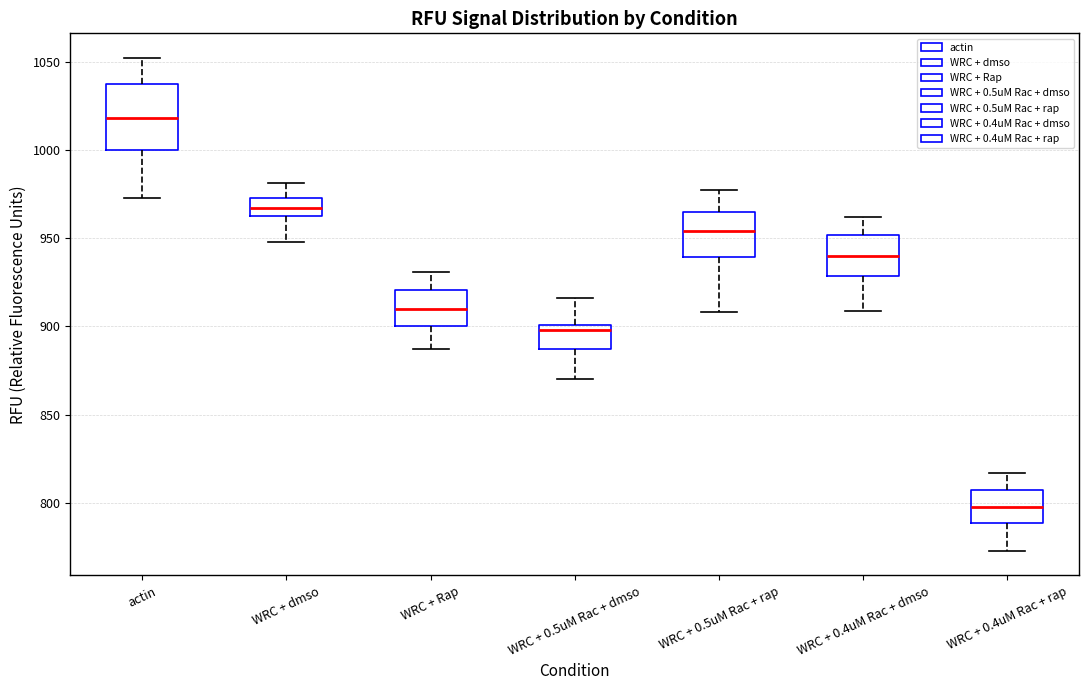

Comparing the boxes themselves (not the whiskers), which one is the tallest?

actin